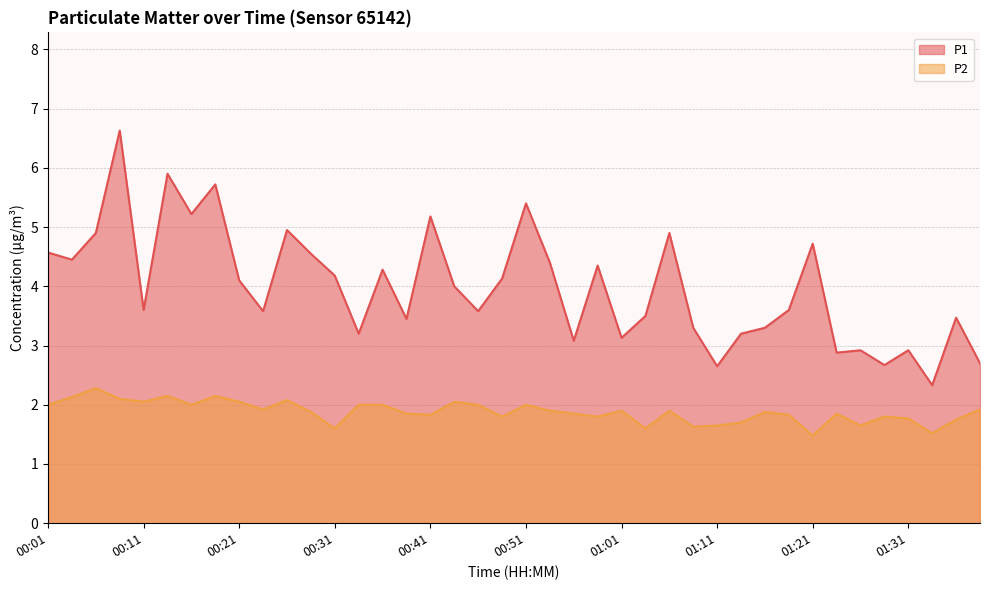

Between 00:21 and 00:26, which series saw the biggest shift?

P1